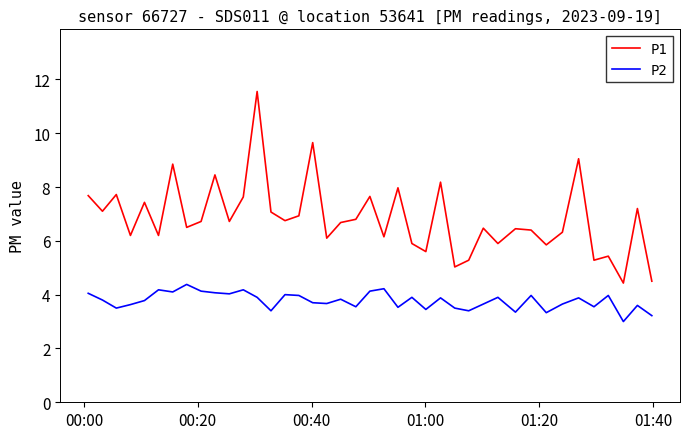

Which series has the widest spread of values?

P1